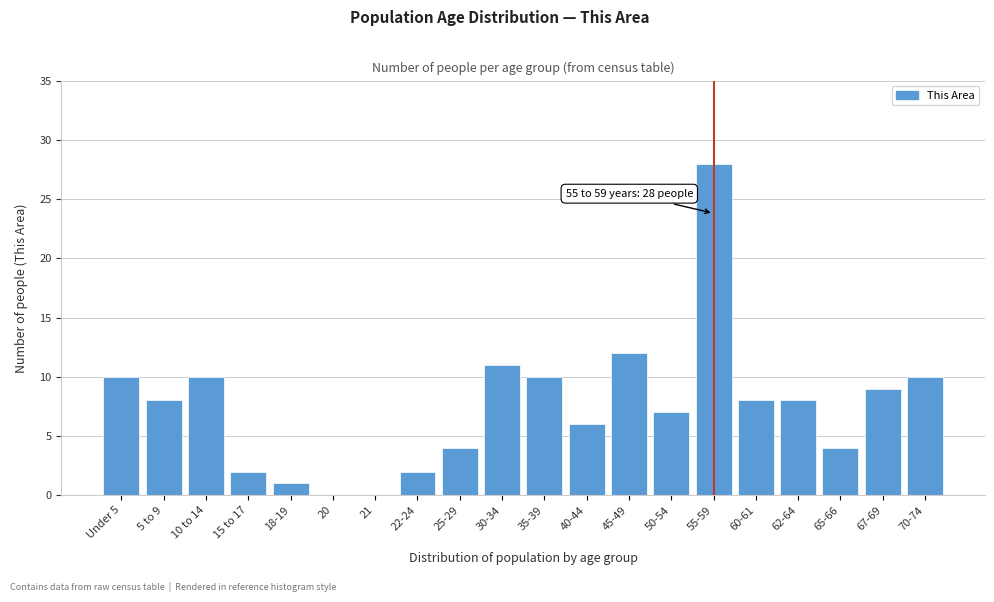

Reading left to right, extract all data points from this chart.

Under 5=10	5 to 9=8	10 to 14=10	15 to 17=2	18-19=1	20=0	21=0	22-24=2	25-29=4	30-34=11	35-39=10	40-44=6	45-49=12	50-54=7	55-59=28	60-61=8	62-64=8	65-66=4	67-69=9	70-74=10